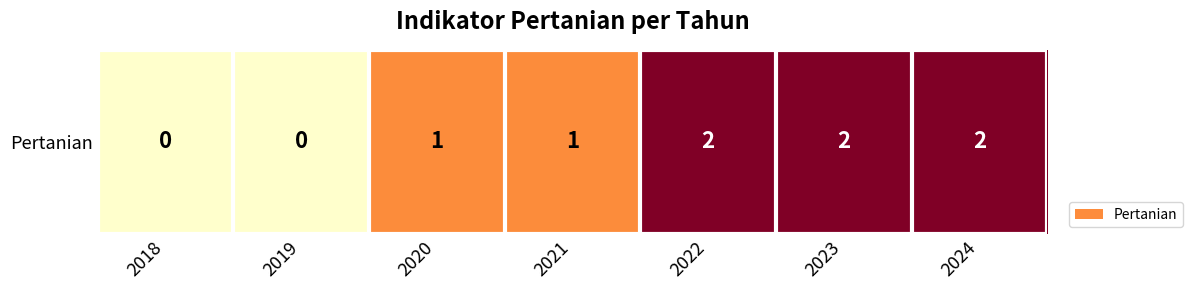

What is the difference between the maximum and minimum values?

2